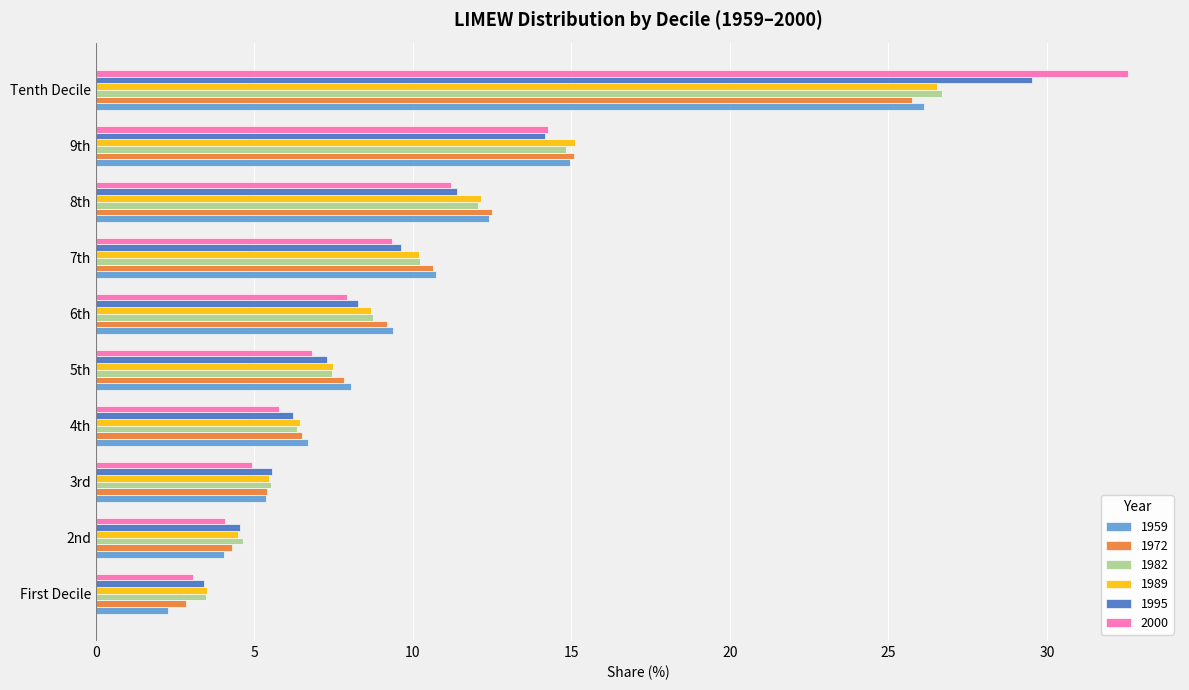

At which category does the chart reach its minimum across all series?

First Decile